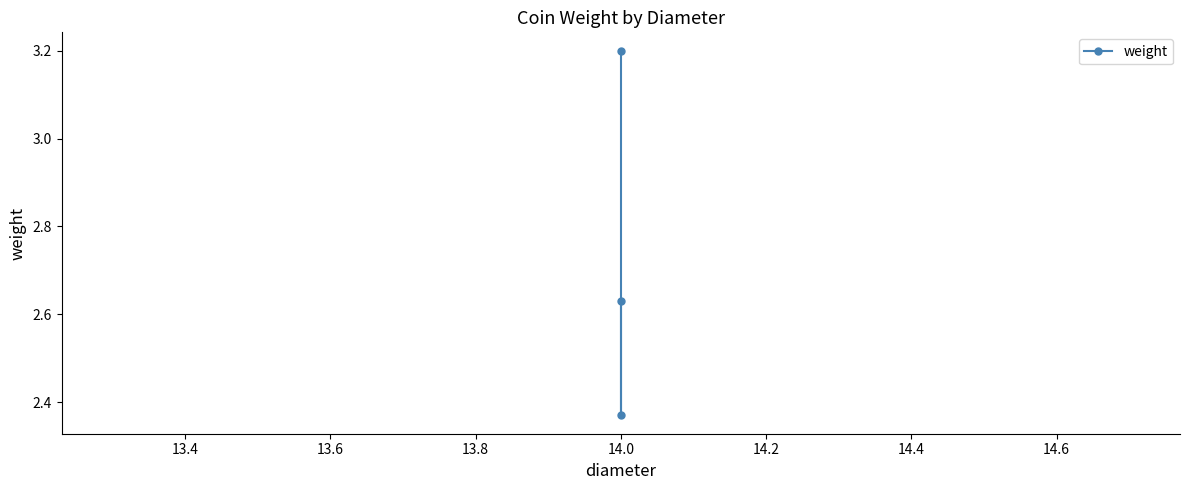

What is the sum of all values?

8.2